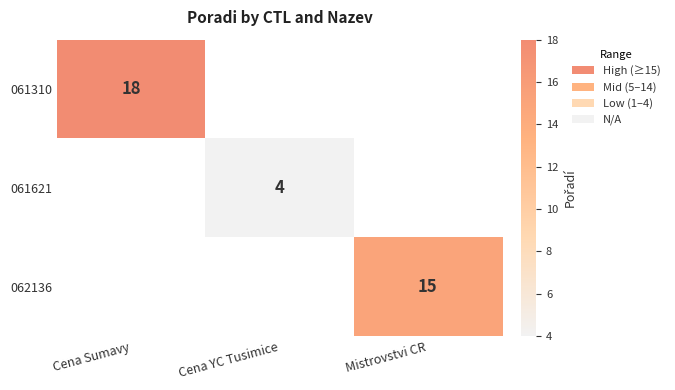

The value of 061621 at Cena YC Tusimice is 4. True or false?

True